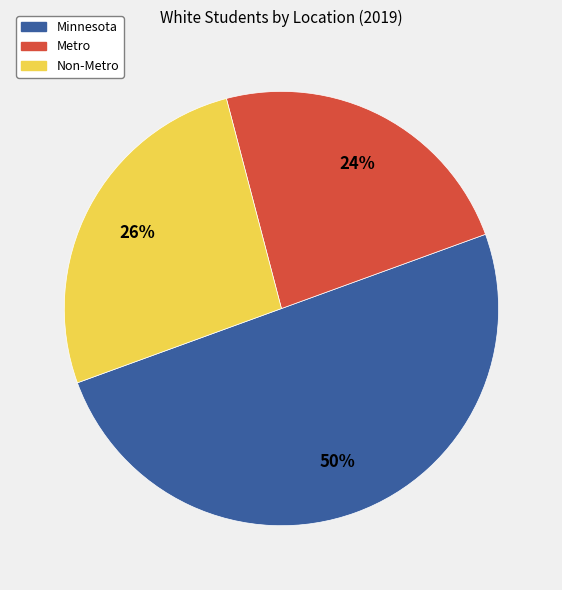

Do Minnesota and Metro together represent more than half of the pie?

Yes